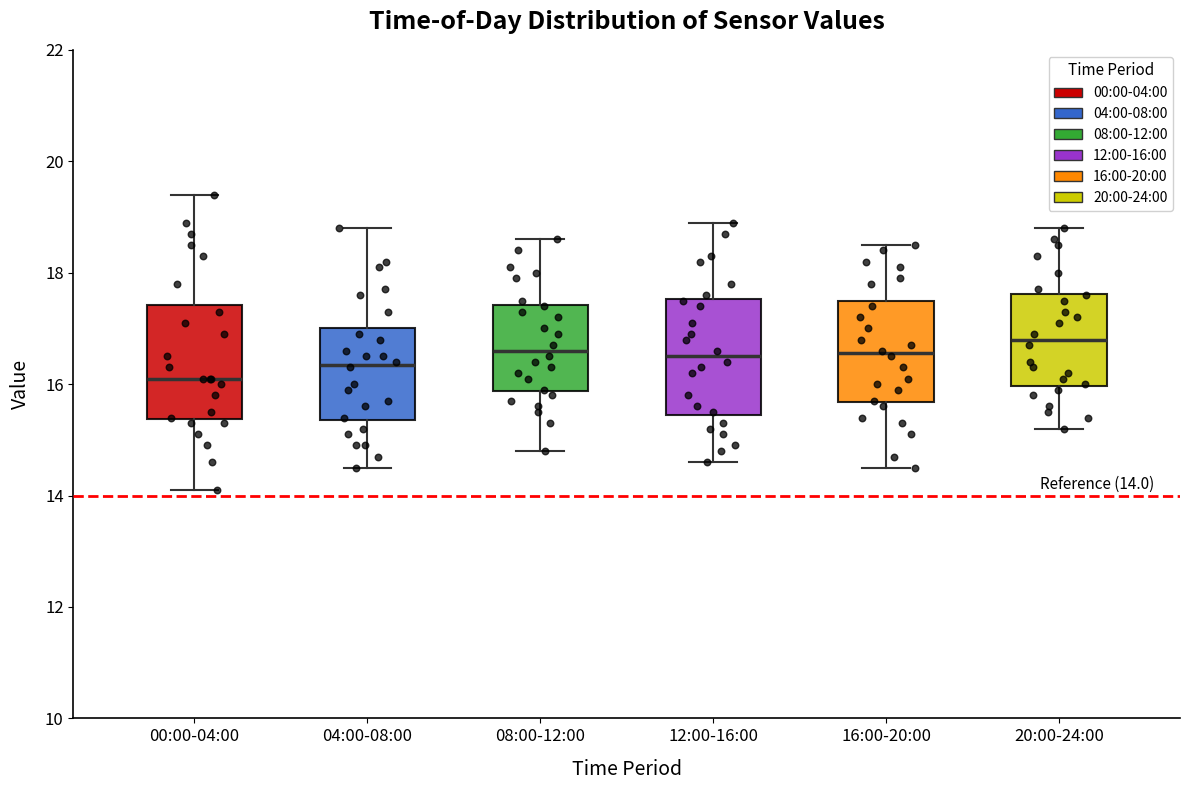

Which box's median line is the lowest?

00:00-04:00